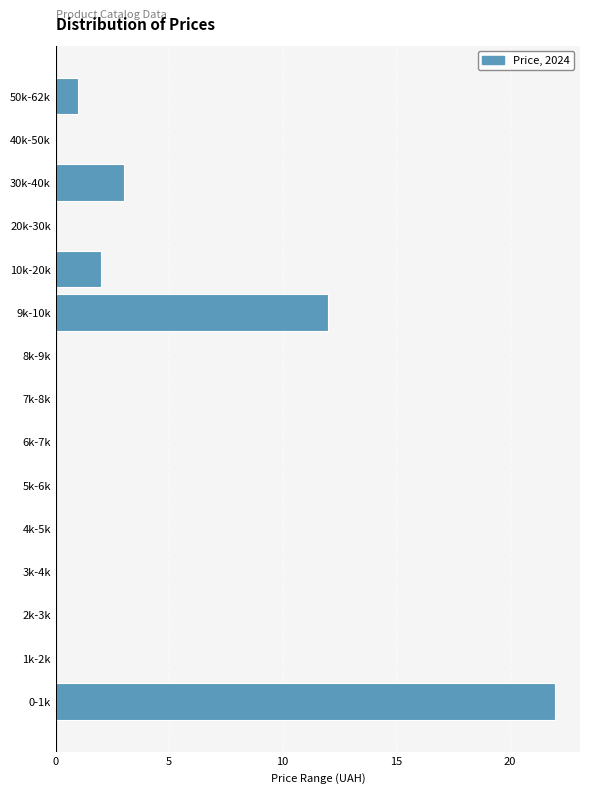

Reading bottom to top, what are all the values shown in this chart?

0-1k=22	1k-2k=0	2k-3k=0	3k-4k=0	4k-5k=0	5k-6k=0	6k-7k=0	7k-8k=0	8k-9k=0	9k-10k=12	10k-20k=2	20k-30k=0	30k-40k=3	40k-50k=0	50k-62k=1